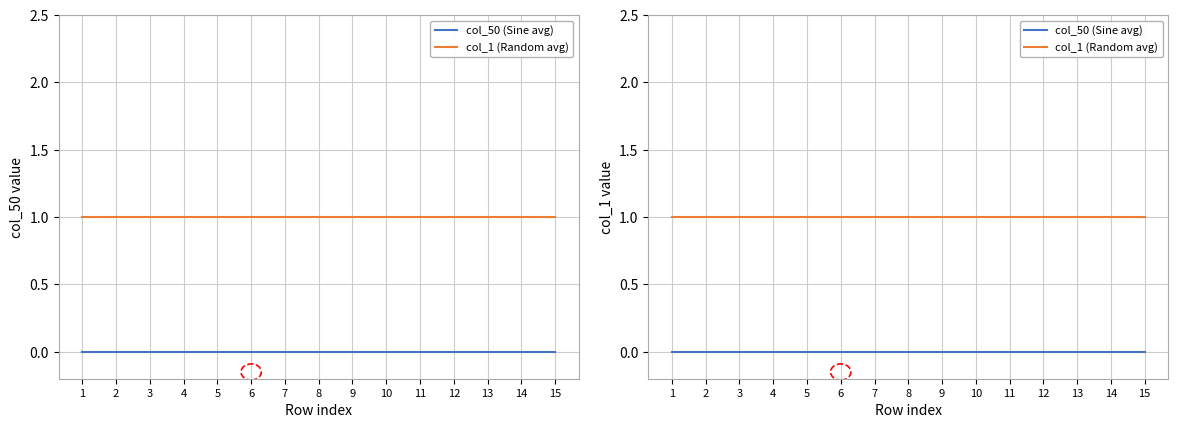

Which series has the largest total across all categories?

col_1 (Random avg)